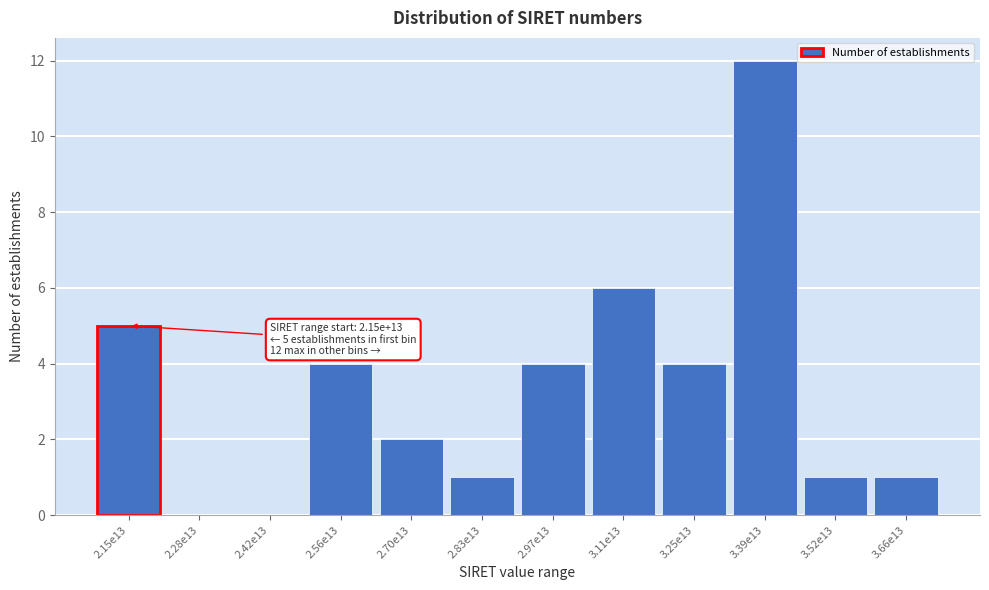

Reading left to right, list all the values displayed in this chart.

2.15e13=5	2.28e13=0	2.42e13=0	2.56e13=4	2.70e13=2	2.83e13=1	2.97e13=4	3.11e13=6	3.25e13=4	3.39e13=12	3.52e13=1	3.66e13=1